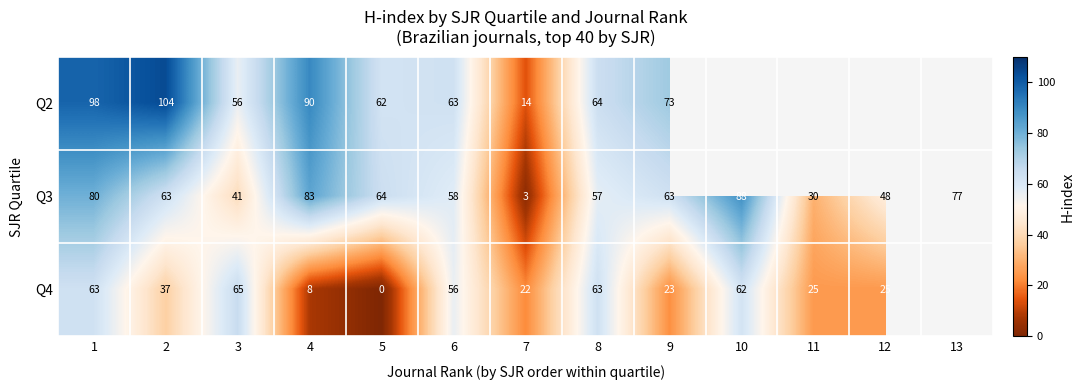

At which category is the sum across all series the highest?

1